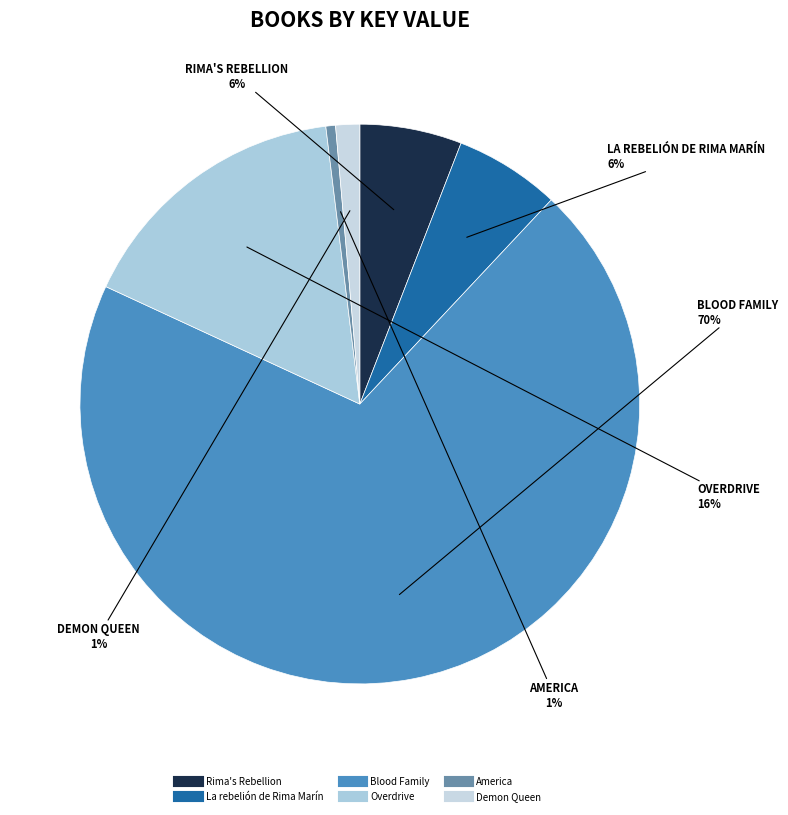

Is there a majority slice in this chart?

Yes